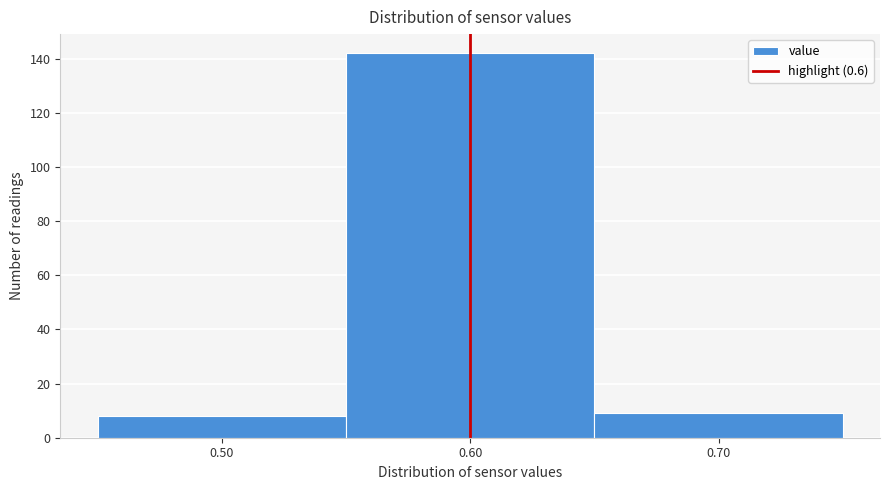

Reading left to right, list every bar in this chart as the range it spans on the x-axis followed by its height. The values are not printed on the chart, so give them approximately, as read against the axis.

0.45 to 0.55: 8
0.55 to 0.65: 142
0.65 to 0.75: 10